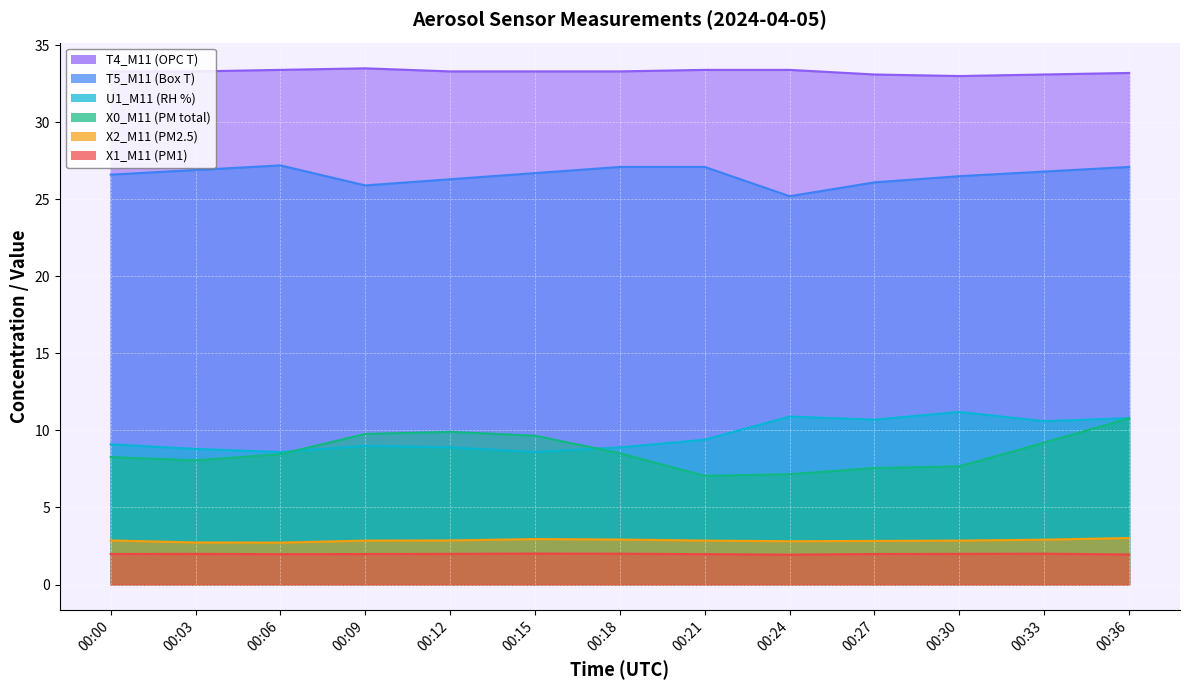

Reading left to right, list all the values displayed in this chart.

X0_M11 (PM total): 8.3	8.1	8.5	9.8	9.9	9.7	8.5	7.0	7.2	7.6	7.7	9.2	10.8
X2_M11 (PM2.5): 2.9	2.7	2.7	2.9	2.9	3.0	2.9	2.9	2.8	2.8	2.9	2.9	3.0
X1_M11 (PM1): 2.0	2.0	2.0	2.0	2.0	2.0	2.0	2.0	1.9	2.0	2.0	2.0	1.9
U1_M11 (RH %): 9.1	8.8	8.6	9.0	8.9	8.6	8.9	9.4	10.9	10.7	11.2	10.6	10.8
T5_M11 (Box T): 26.6	26.9	27.2	25.9	26.3	26.7	27.1	27.1	25.2	26.1	26.5	26.8	27.1
T4_M11 (OPC T): 33.3	33.3	33.4	33.5	33.3	33.3	33.3	33.4	33.4	33.1	33.0	33.1	33.2